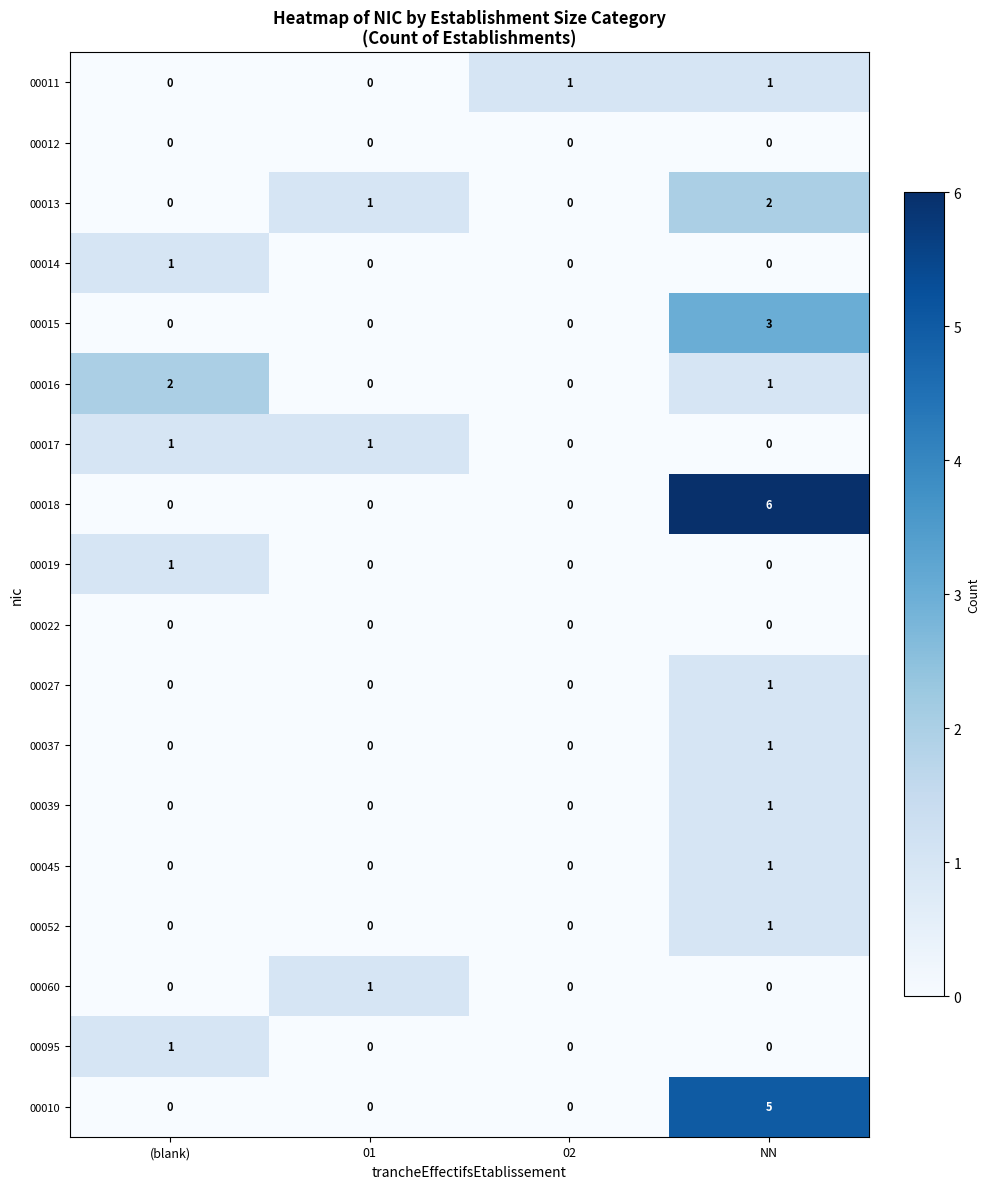

The 00095 series shows 1 at (blank). True or false?

True